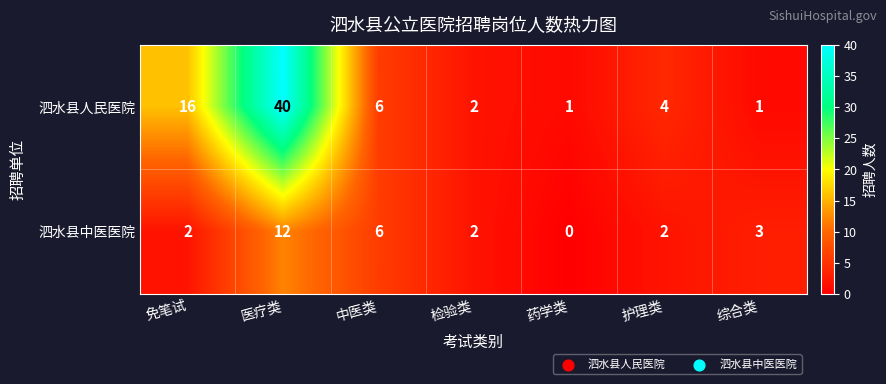

Reading right to left, what are all the values shown in this chart?

泗水县人民医院: 1	4	1	2	6	40	16
泗水县中医医院: 3	2	0	2	6	12	2